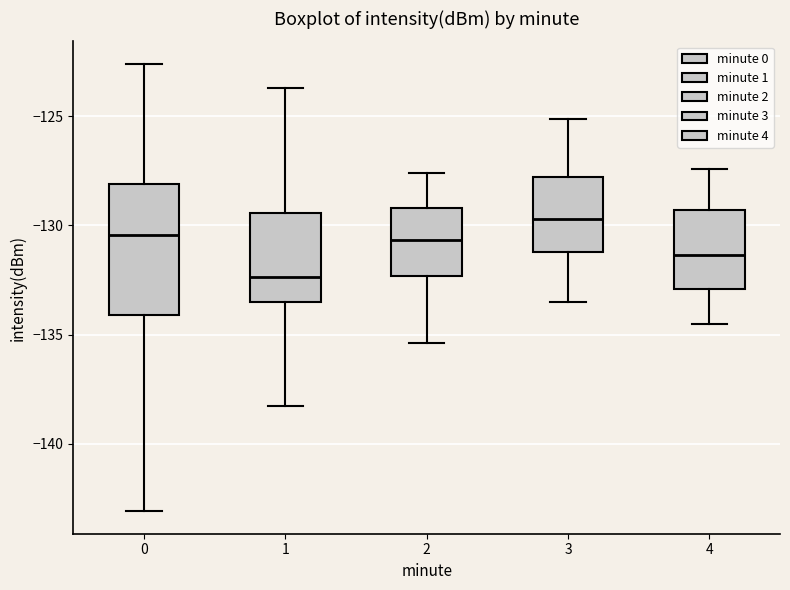

Reading left to right, transcribe this box plot: for each box, give where its median line is, the range the box spans, and where its two whiskers end, as read against the y-axis. The values are not printed on the chart, so give them approximately, as read against the axis.

0: median -130.5, box -134.0 to -128.0, whiskers -143.0 to -122.5
1: median -132.5, box -133.5 to -129.5, whiskers -138.5 to -123.5
2: median -130.5, box -132.5 to -129.0, whiskers -135.5 to -127.5
3: median -129.5, box -131.0 to -128.0, whiskers -133.5 to -125.0
4: median -131.5, box -133.0 to -129.5, whiskers -134.5 to -127.5